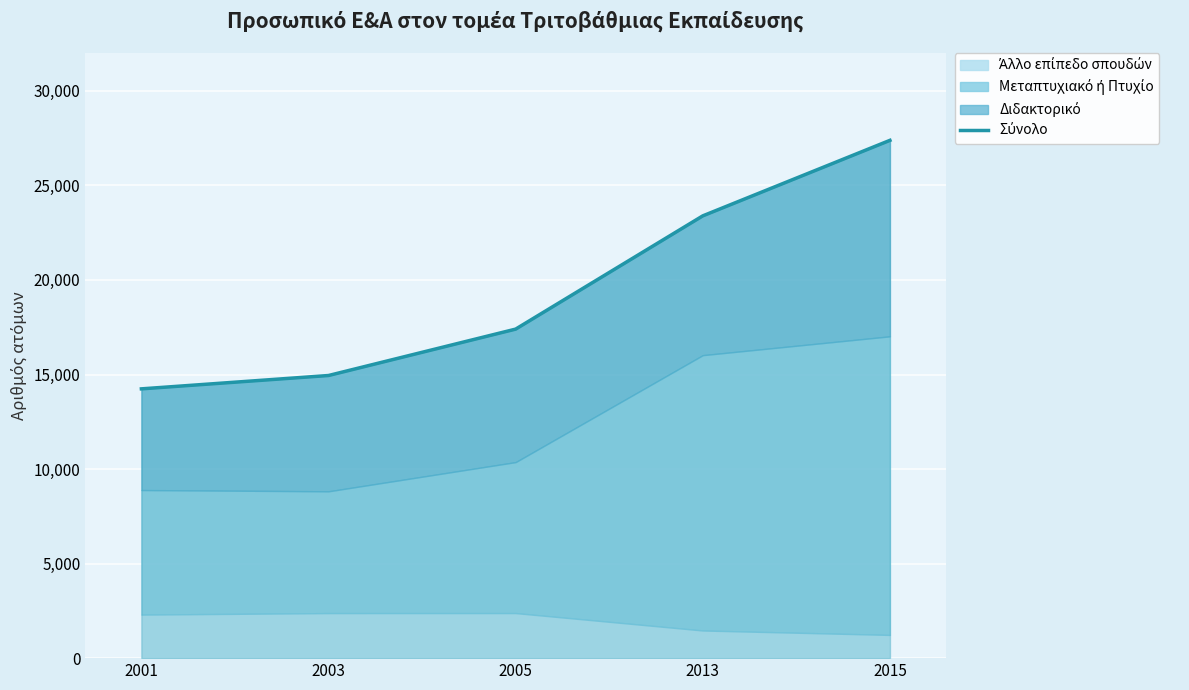

Reading left to right, transcribe all the data shown in this chart.

2001=14241.0	2003=14947.0	2005=17401.0	2013=23390.2	2015=27383.5